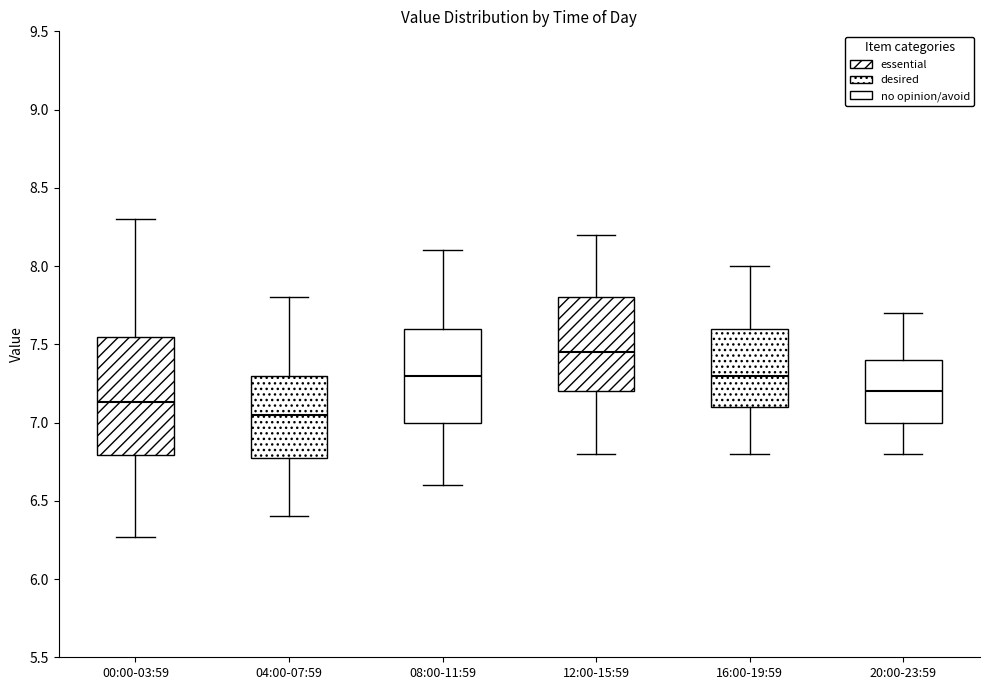

Where does the median line of the box for 16:00-19:59 sit on the y-axis? The values are not printed on the chart, so give them approximately, as read against the axis.

7.30